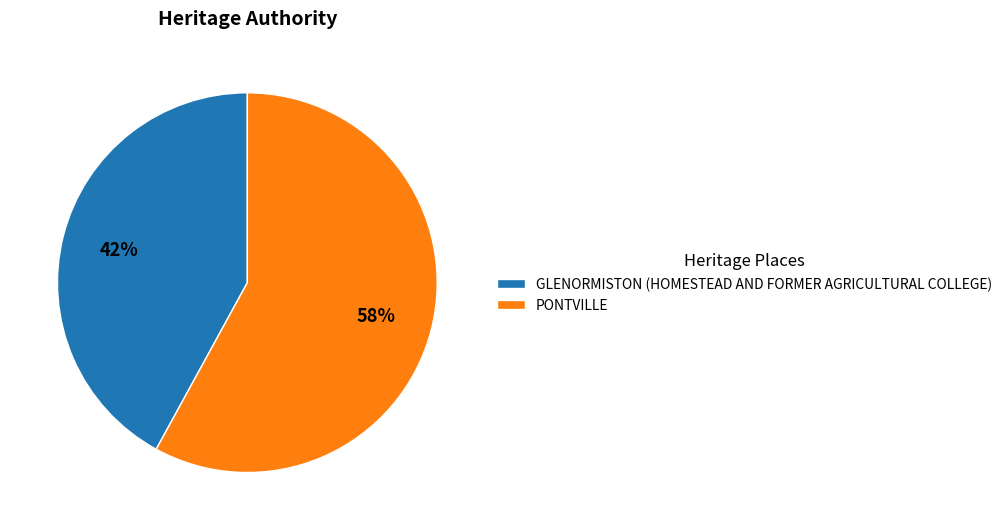

What percentage is the PONTVILLE slice, to the nearest percent?

58%